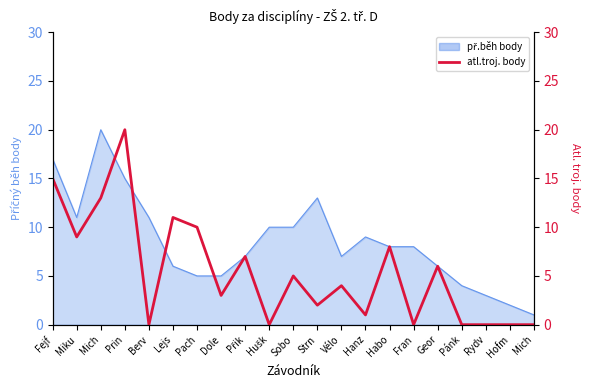

What is the difference between the maximum and minimum values?

20